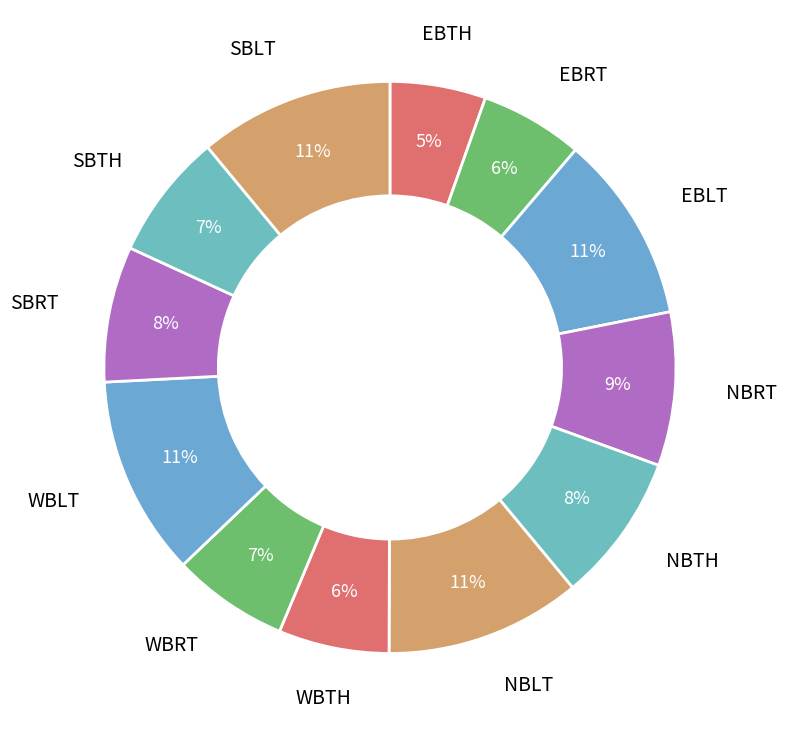

Does any single category account for the majority?

No